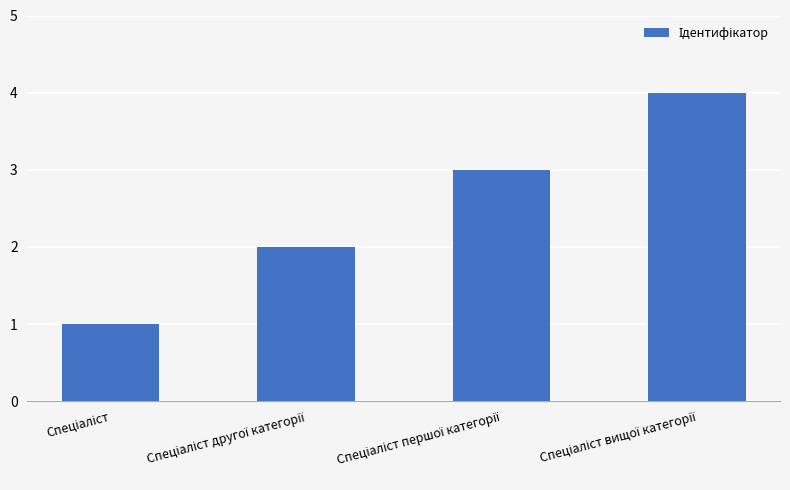

Reading left to right, transcribe all the data shown in this chart.

1	2	3	4